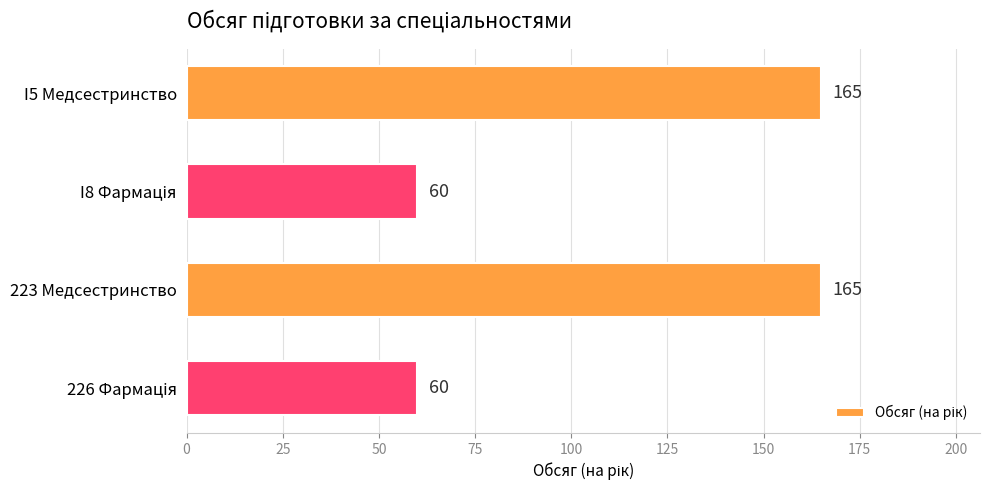

Count the values in the range 60 to 165.

4